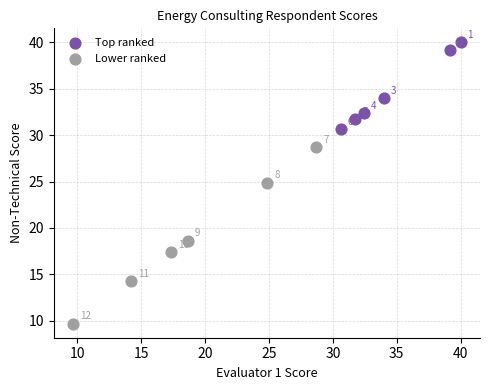

Which series reaches the minimum Y coordinate?

Lower ranked